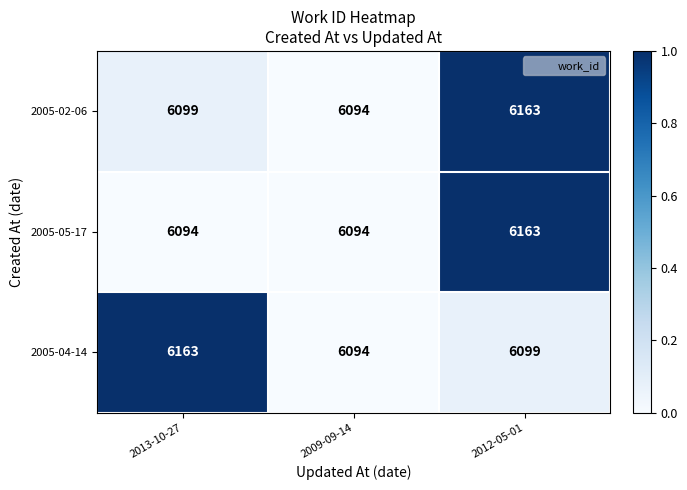

What is the difference between the highest and lowest values at 2013-10-27?

69